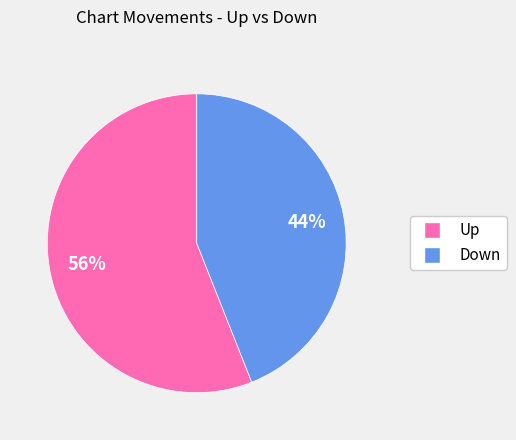

Is there any slice that represents more than half of the pie?

Yes